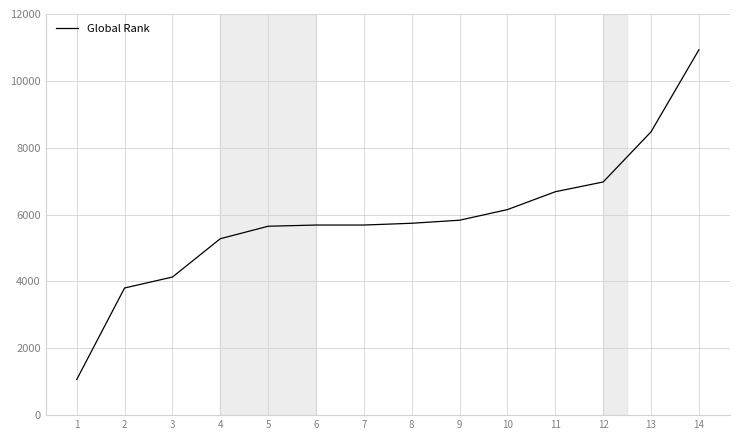

What is the minimum value shown in the chart?

1066